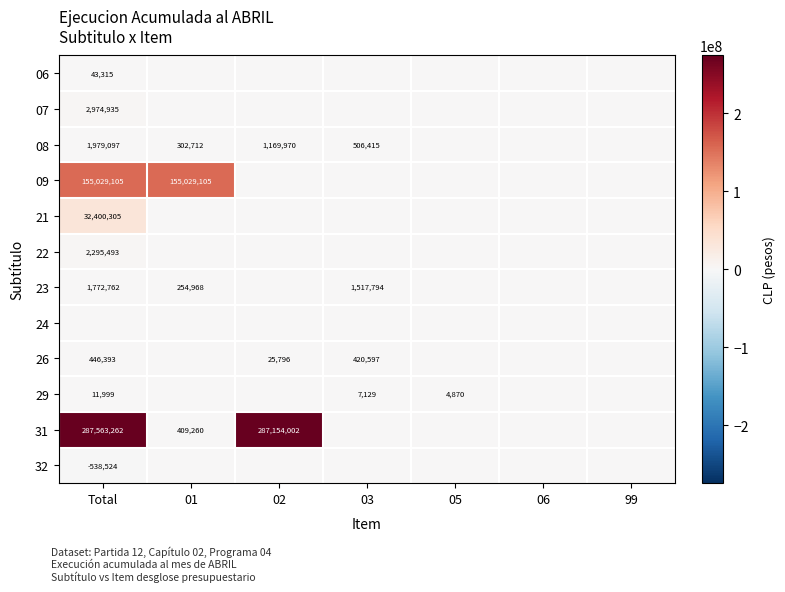

Which has a higher value, 99 or 03?

99